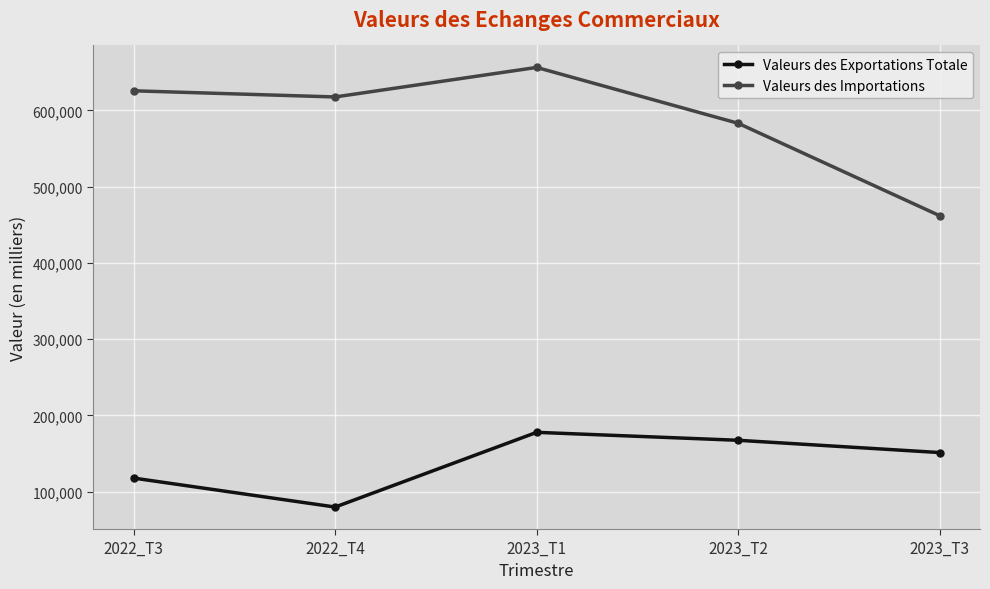

How many data points does each series have?

5